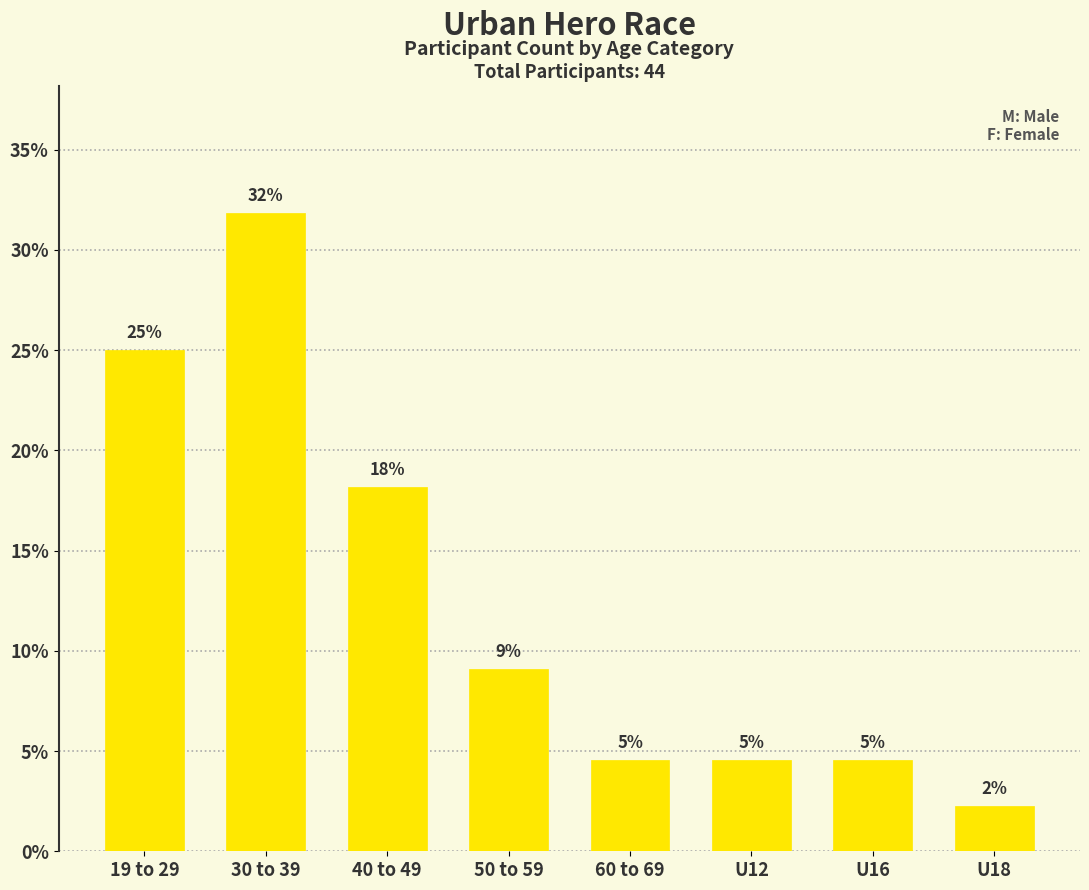

What is the change in value from 30 to 39 to U18?

-29.5